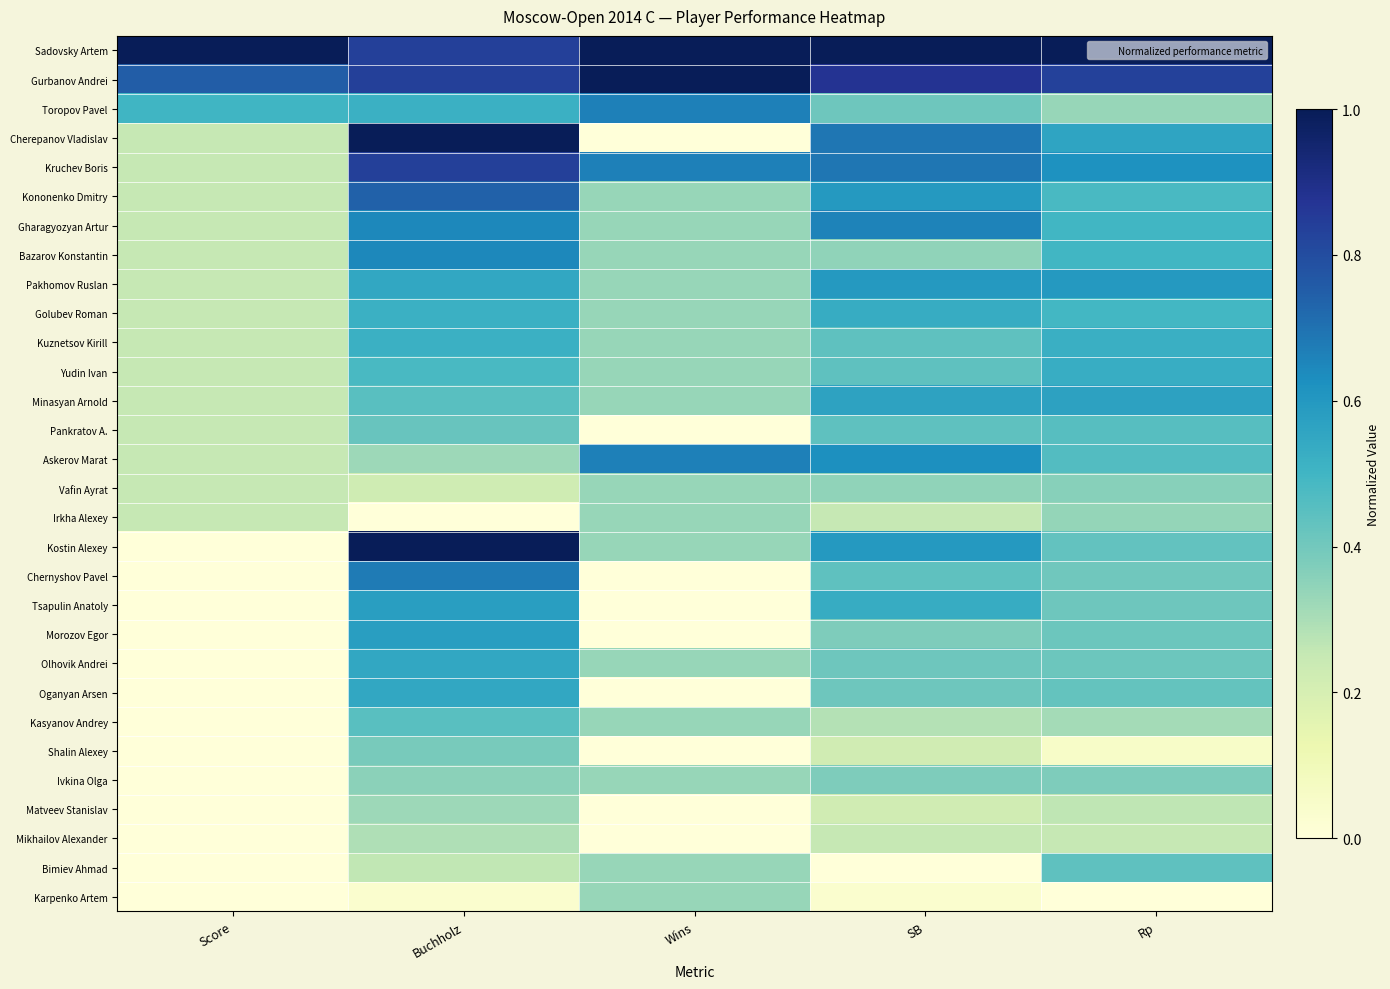

Which series has the largest total across all categories?

Sadovsky Artem